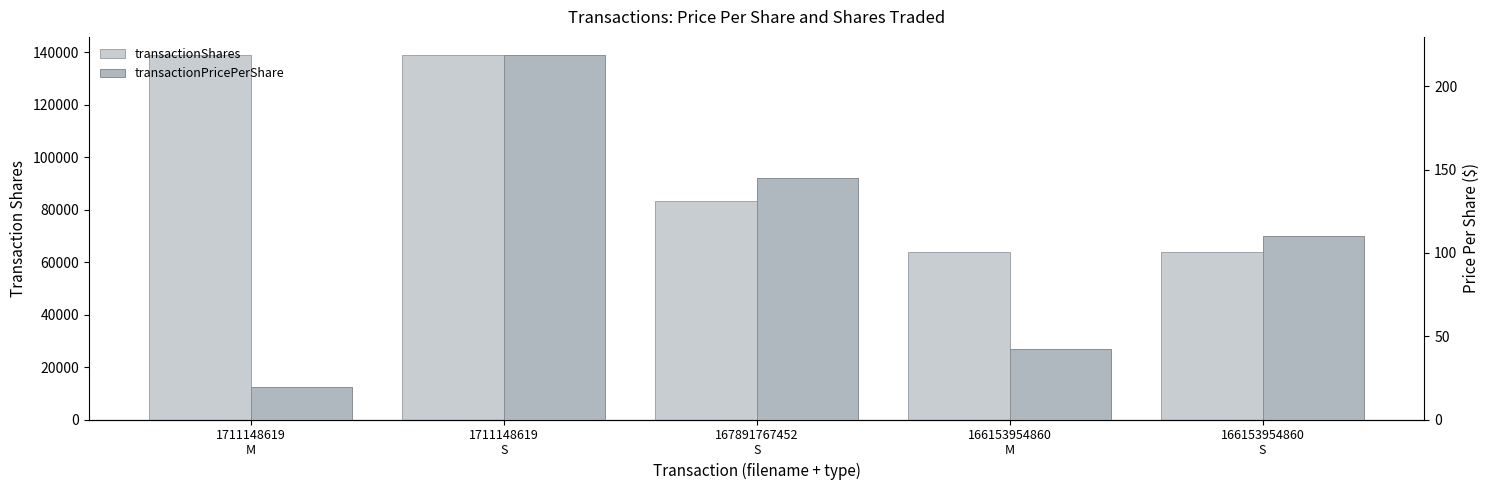

How many values in the transactionPricePerShare series are below 110?

2